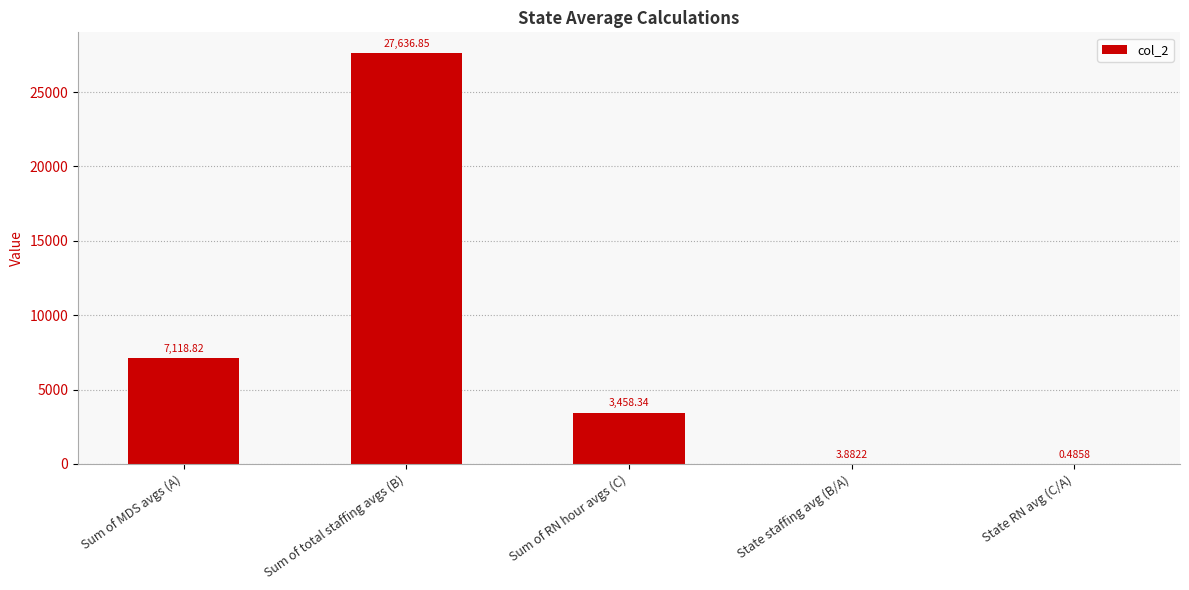

What is the greatest value displayed?

27636.9